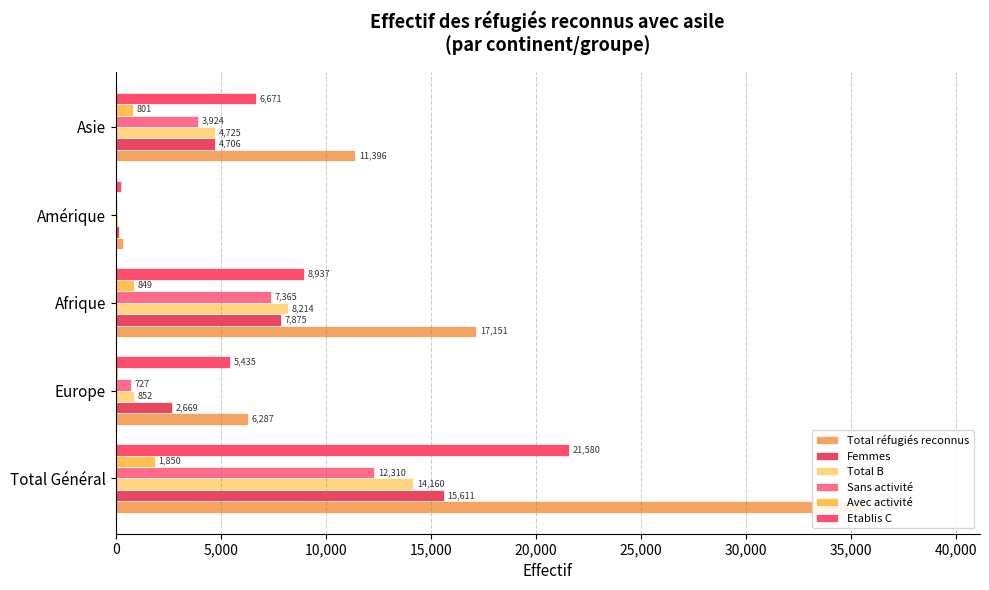

What is the sum of all Etablis C values?

42869